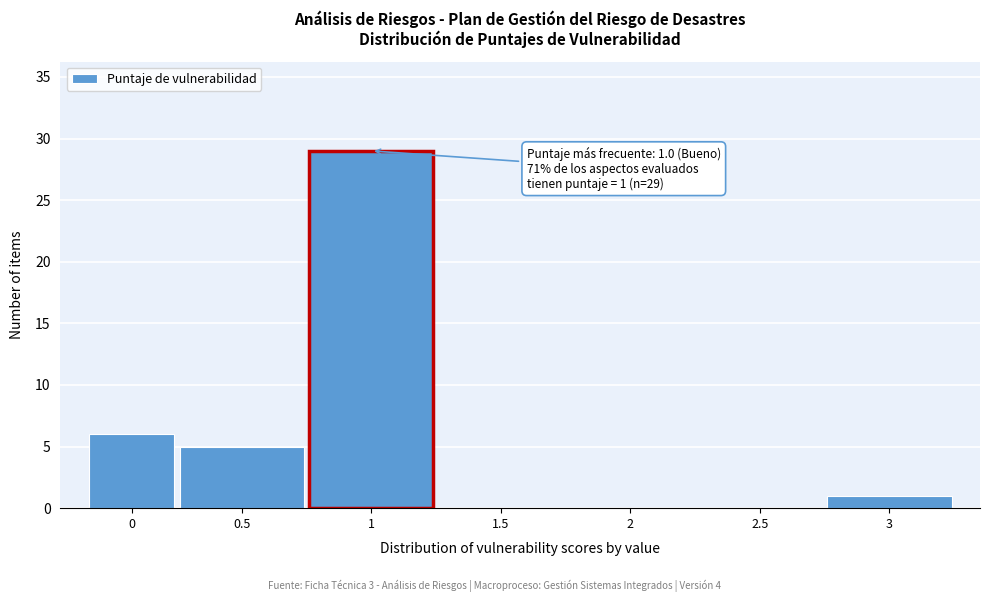

Reading left to right, transcribe all the data shown in this chart.

0=6	0.5=5	1=29	1.5=0	2=0	2.5=0	3=1